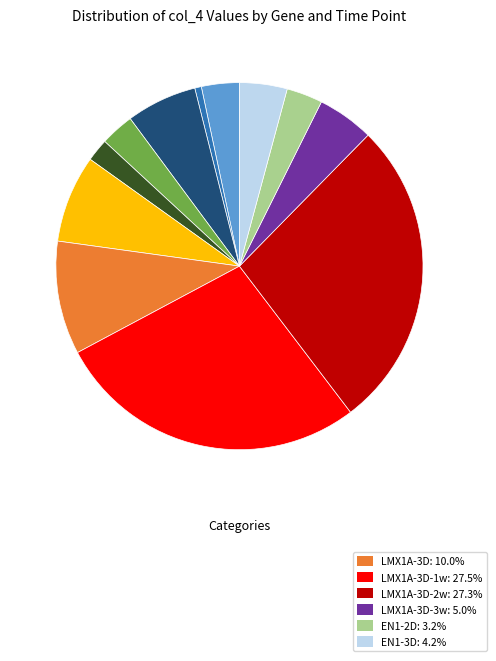

Does any single category account for the majority?

No